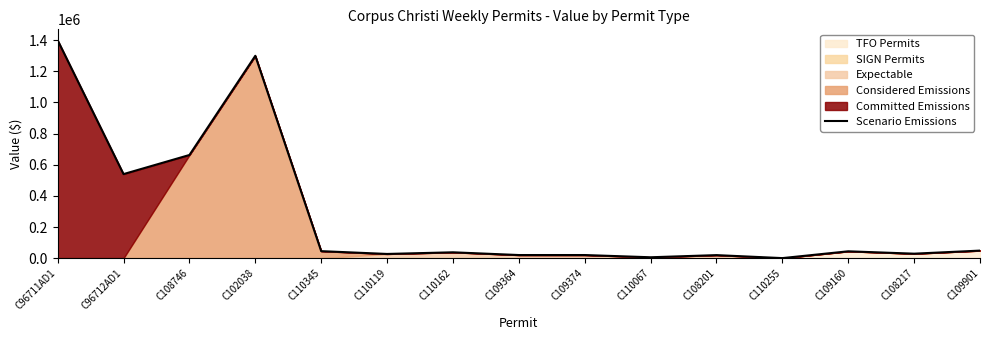

List the labels in order of value, smallest first.

C110255, C110067, C108201, C109364, C109374, C110119, C108217, C110162, C109160, C110345, C109901, C96712AD1, C108746, C102038, C96711AD1